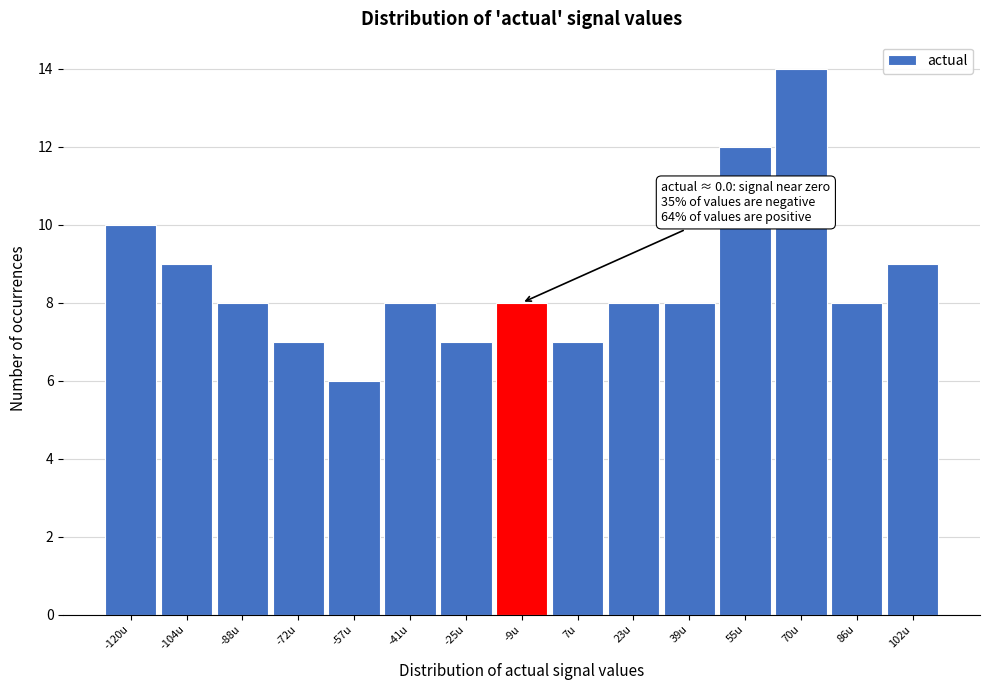

Reading left to right, extract all data points from this chart.

-120u=10	-104u=9	-88u=8	-72u=7	-57u=6	-41u=8	-25u=7	-9u=8	7u=7	23u=8	39u=8	55u=12	70u=14	86u=8	102u=9